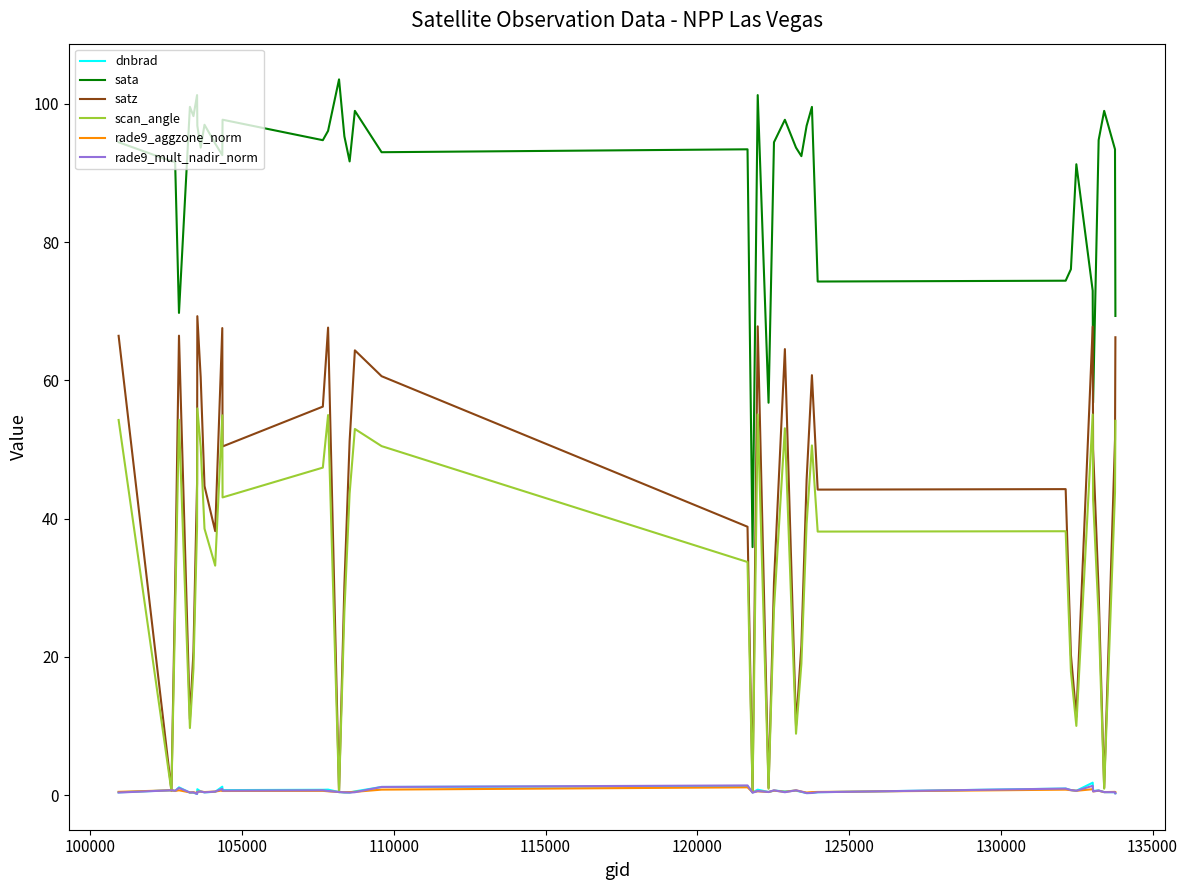

How many lines are shown in the chart?

6